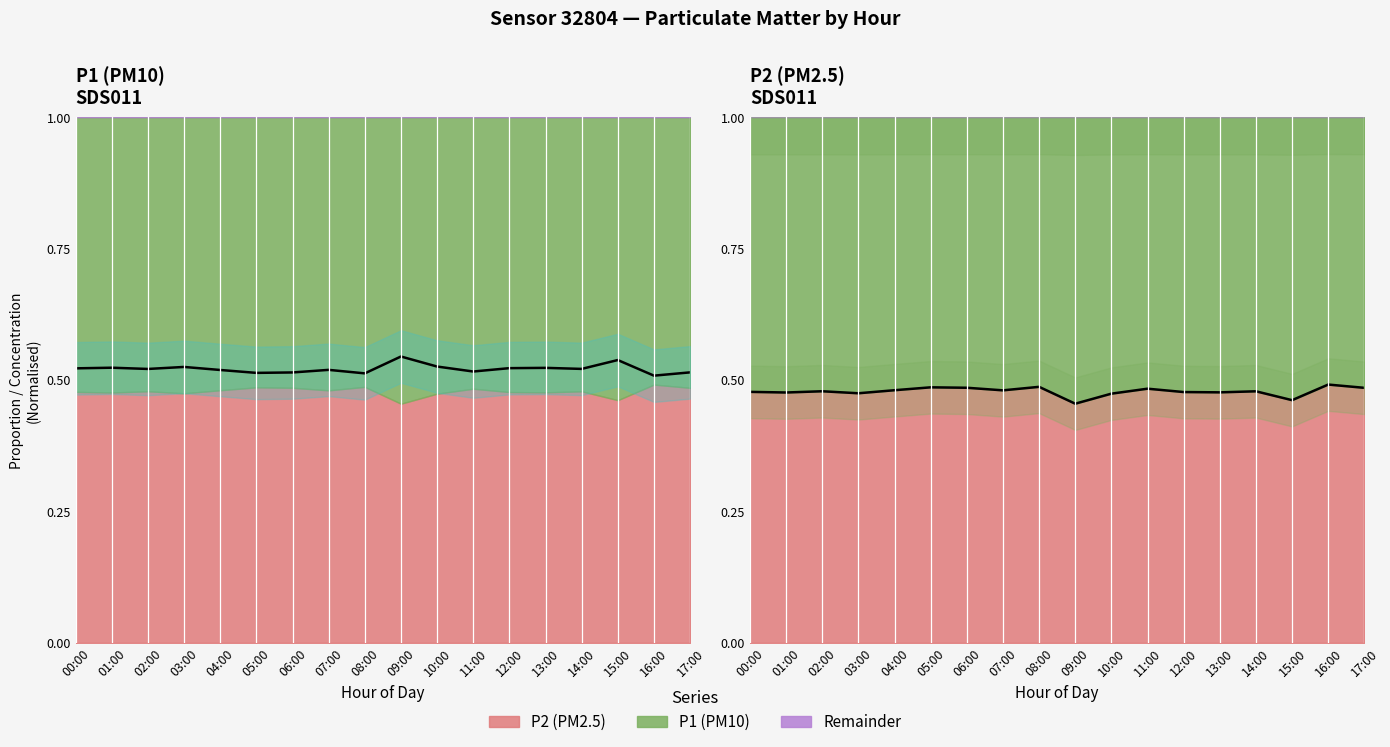

At which category does P2 trend reach its first local peak?

02:00